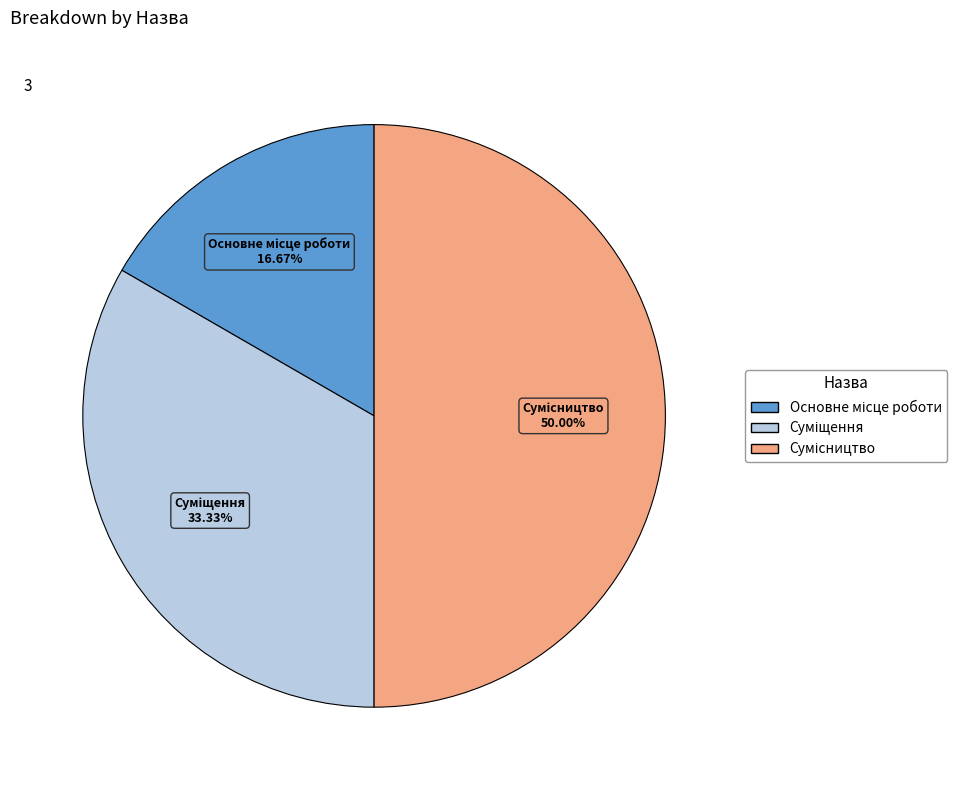

Is it true that Основне місце роботи is 28% of the pie?

False